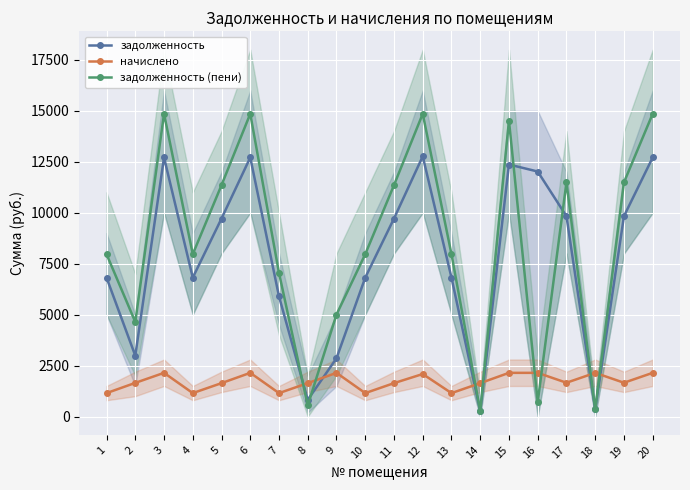

What is the sum of all начислено values?

34380.4